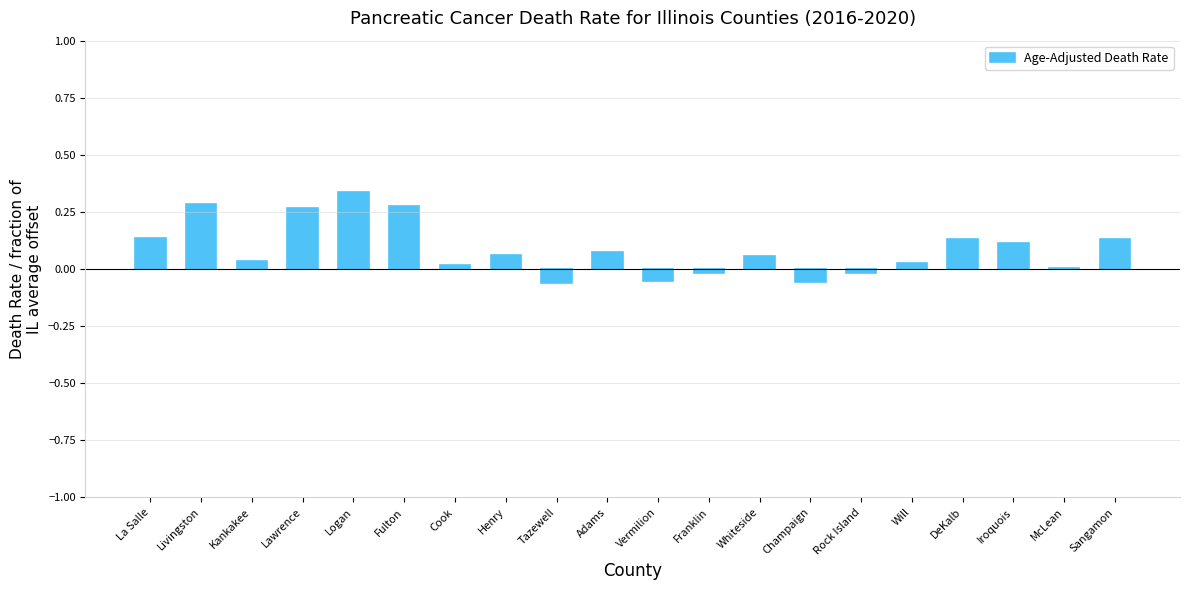

The chart shows a value of 0.4 at Lawrence. True or false?

False